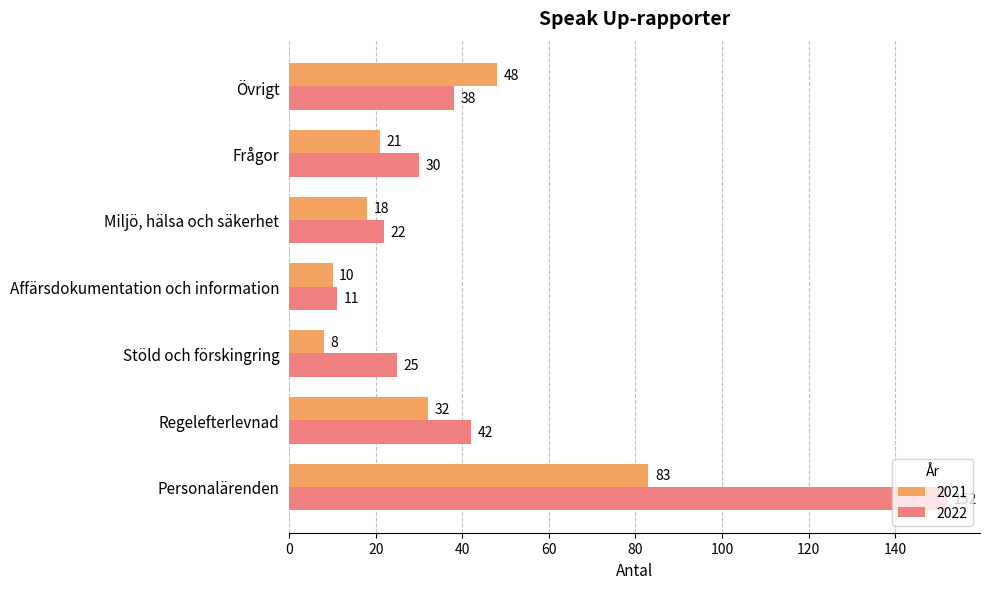

What is the minimum value for 2022?

11